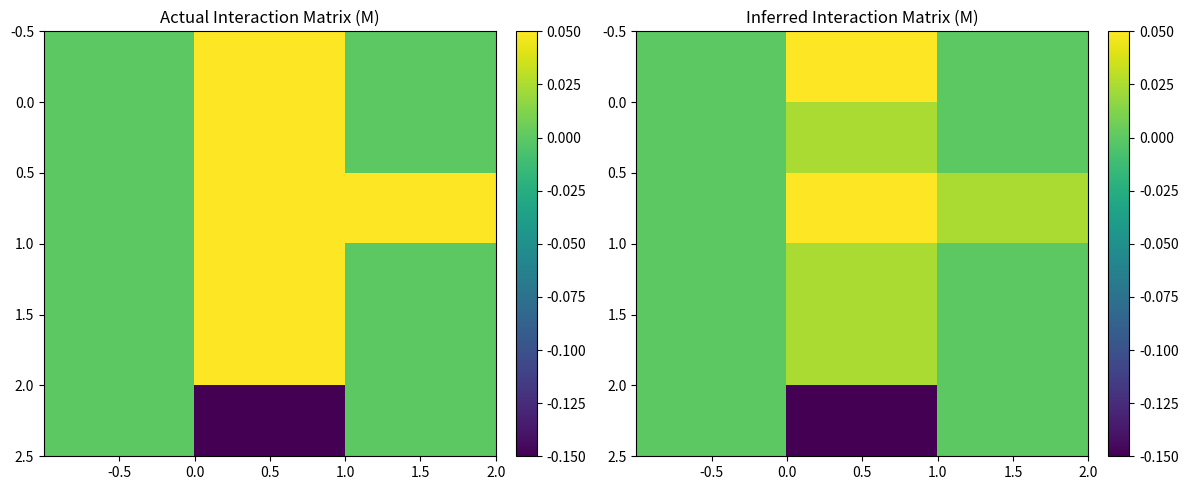

Which has a higher value, 1.5 or -0.5?

1.5